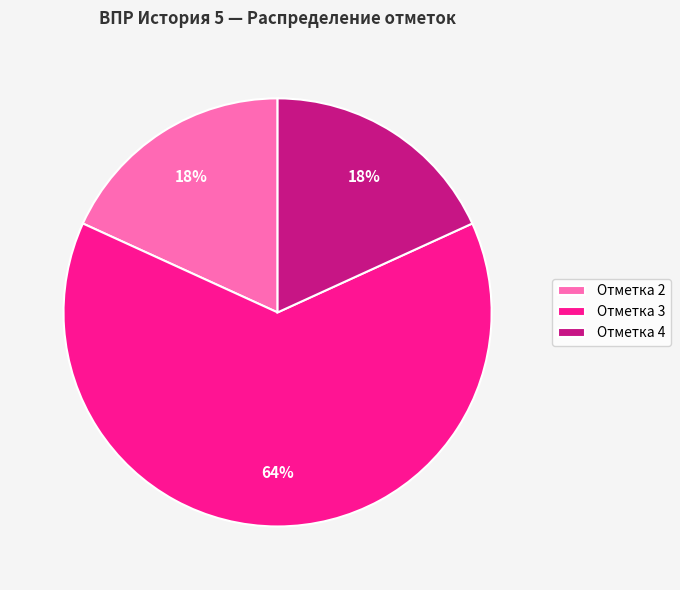

Is there any slice that represents more than half of the pie?

Yes